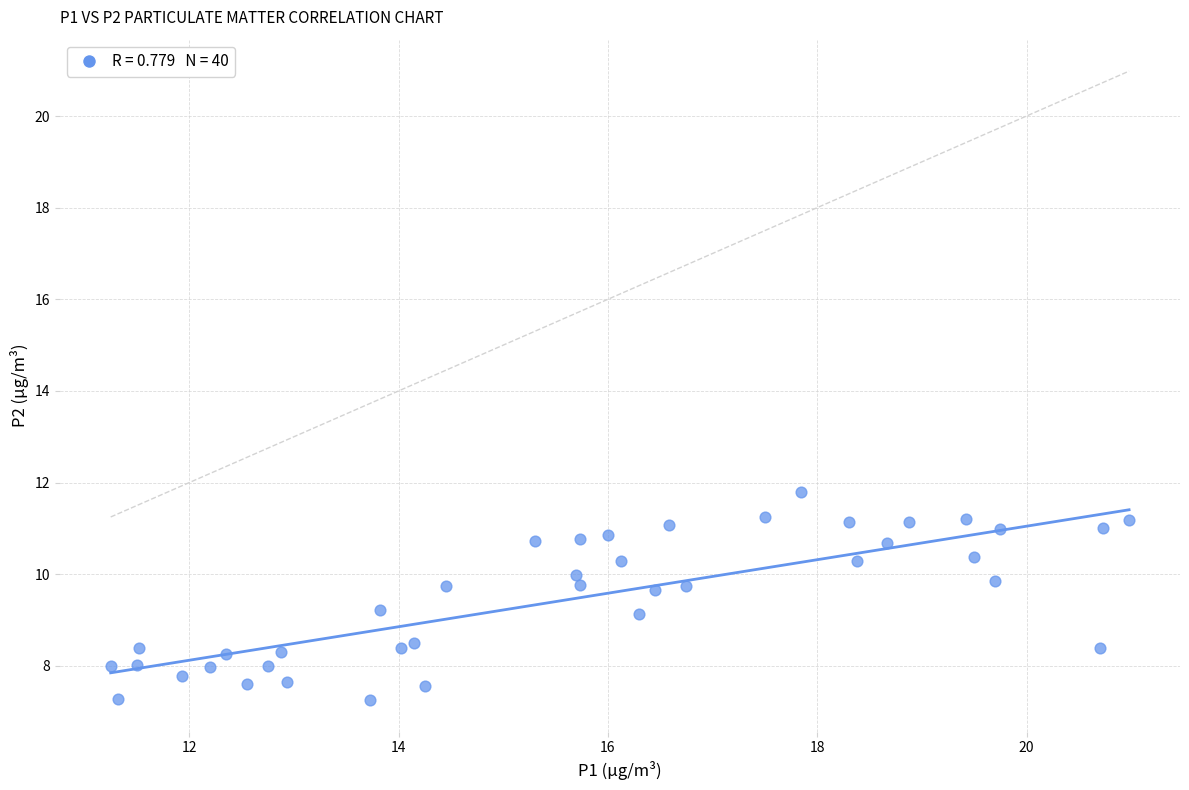

What is the range of X values (max minus min)?

9.7